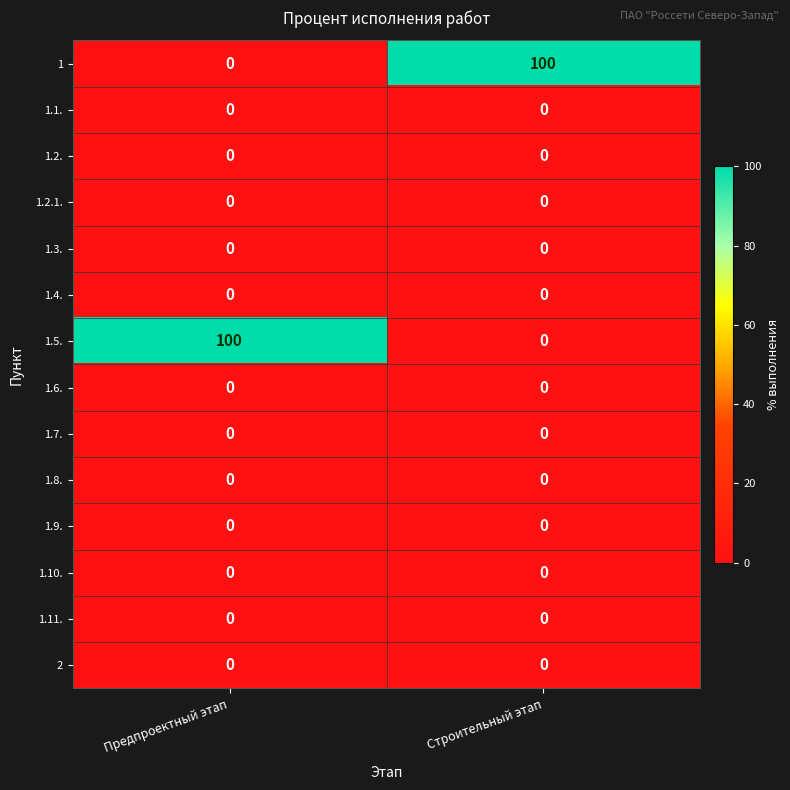

Reading left to right, list all the values displayed in this chart.

1: 0	100
1.1.: 0	0
1.2.: 0	0
1.2.1.: 0	0
1.3.: 0	0
1.4.: 0	0
1.5.: 100	0
1.6.: 0	0
1.7.: 0	0
1.8.: 0	0
1.9.: 0	0
1.10.: 0	0
1.11.: 0	0
2: 0	0